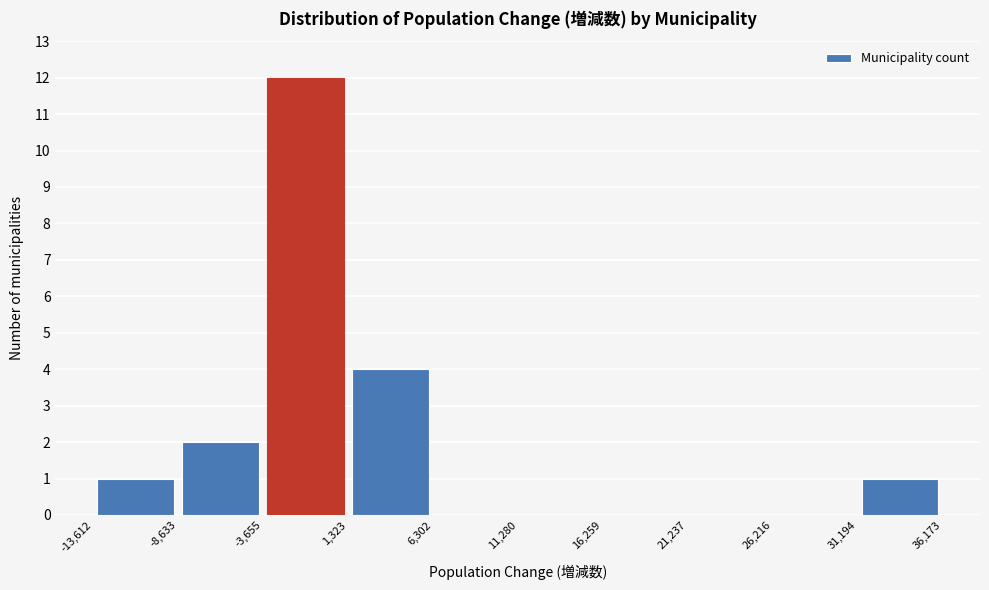

Which range on the x-axis has the tallest bar?

-3,655 to 1,323